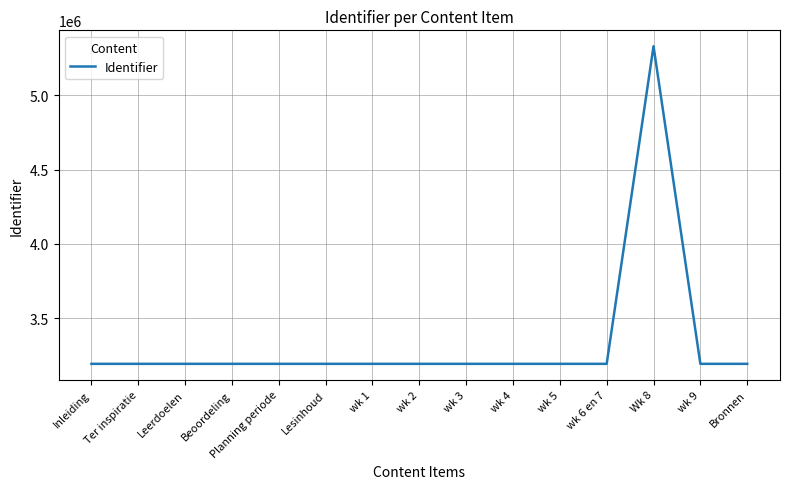

What is the change in value from Beoordeling to Planning periode?

+3